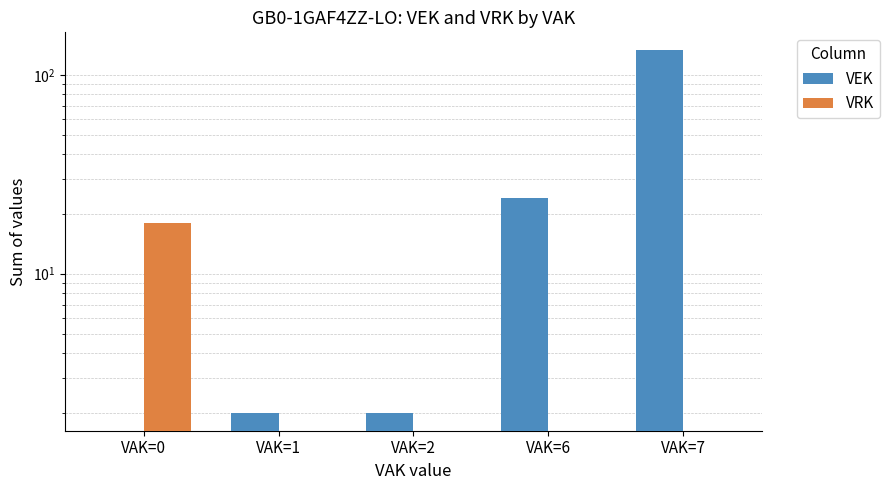

Which label corresponds to the smallest value in the chart?

VAK=0